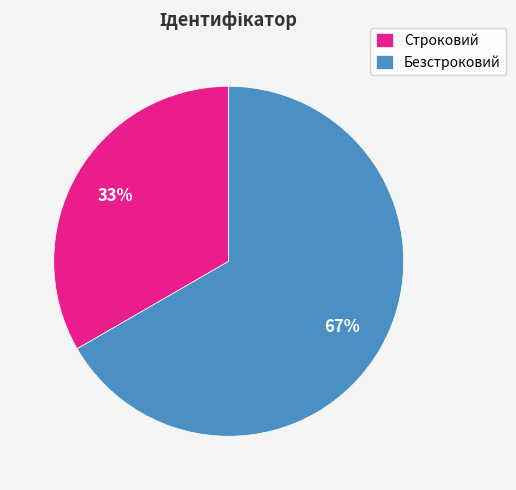

Between Строковий and Безстроковий, which is larger?

Безстроковий